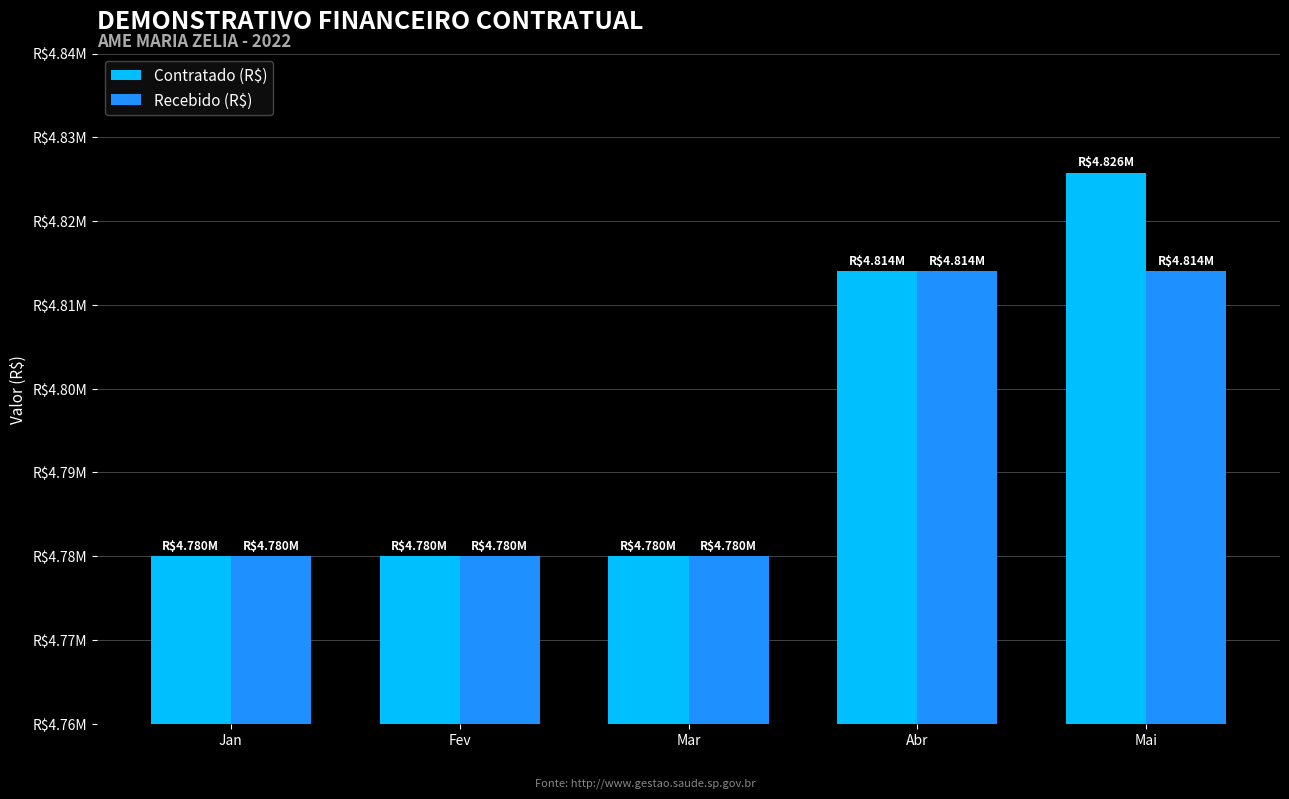

What position from the left is Jan?

1